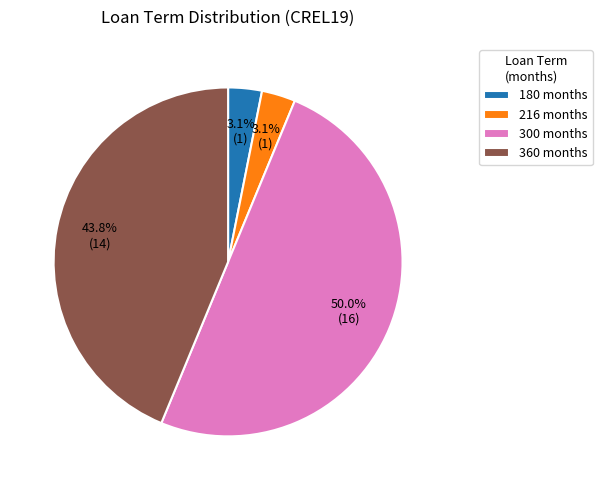

Combined, what portion of the pie is 300 and 216?

53.1%